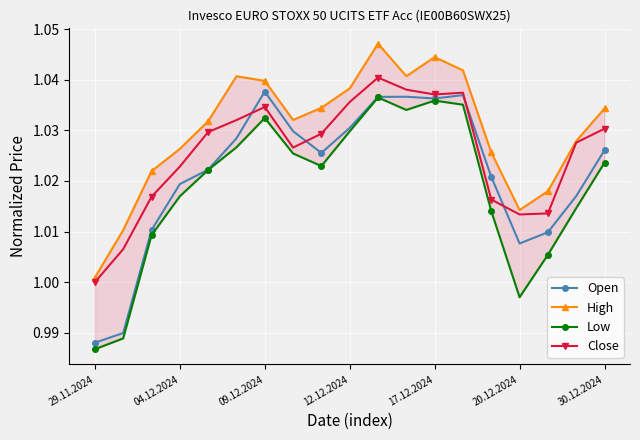

How many interior local peaks does the Open series have?

3